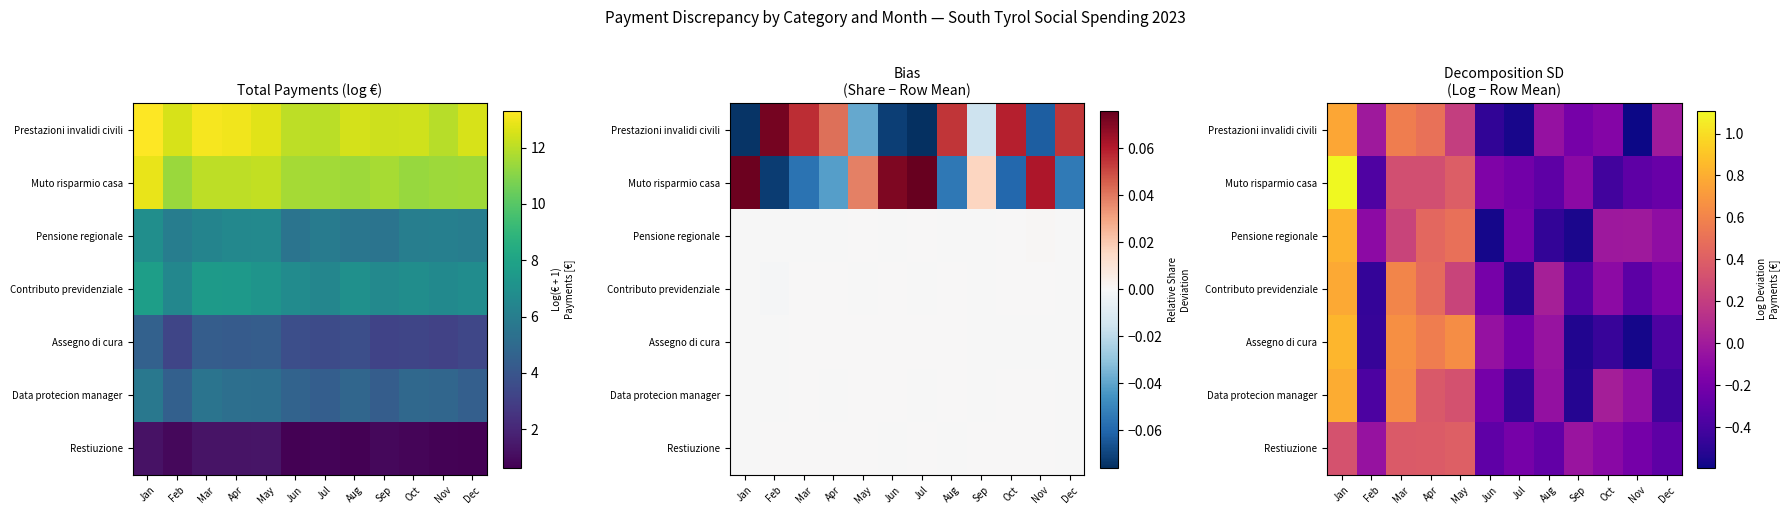

List the labels in order of Data protecion manager value, smallest first.

Sep, Jul, Dec, Feb, Jun, Nov, Aug, Oct, May, Apr, Mar, Jan